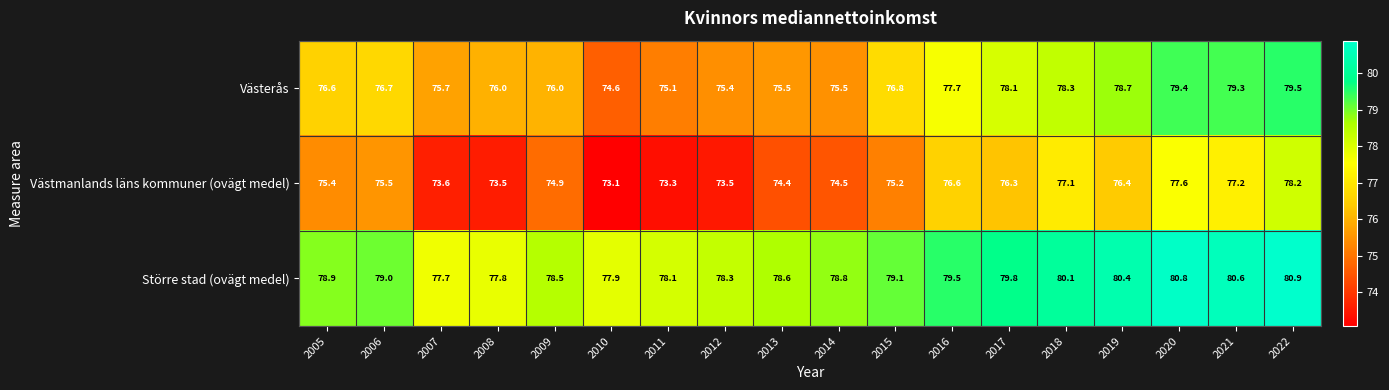

True or false: Västmanlands läns kommuner (ovägt medel) has a value of 73.3 at 2011.

True